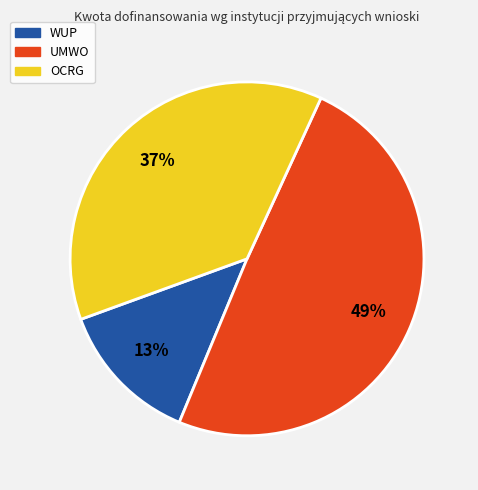

How many slices are in this pie chart?

3